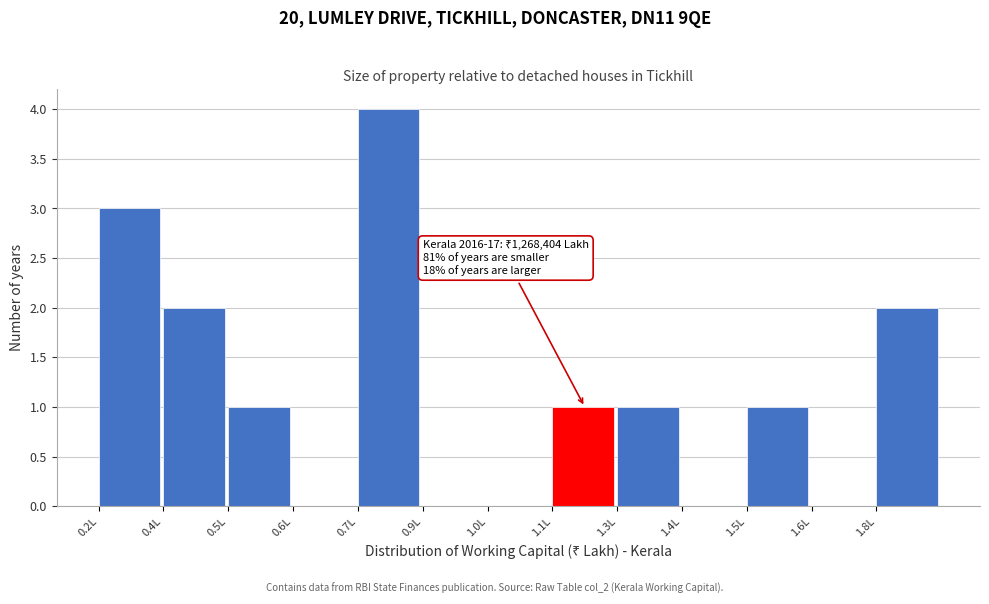

Reading right to left, list all the values displayed in this chart.

1.8L=2	1.6L=0	1.5L=1	1.4L=0	1.3L=1	1.1L=1	1.0L=0	0.9L=0	0.7L=4	0.6L=0	0.5L=1	0.4L=2	0.2L=3